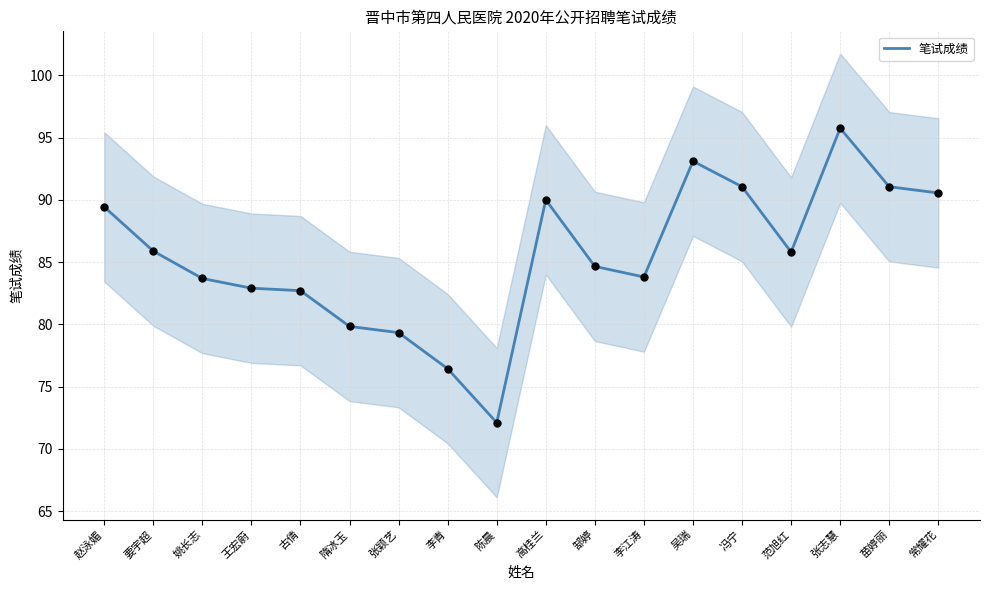

Which has a higher value, 王宏蔚 or 赵泳媚?

赵泳媚